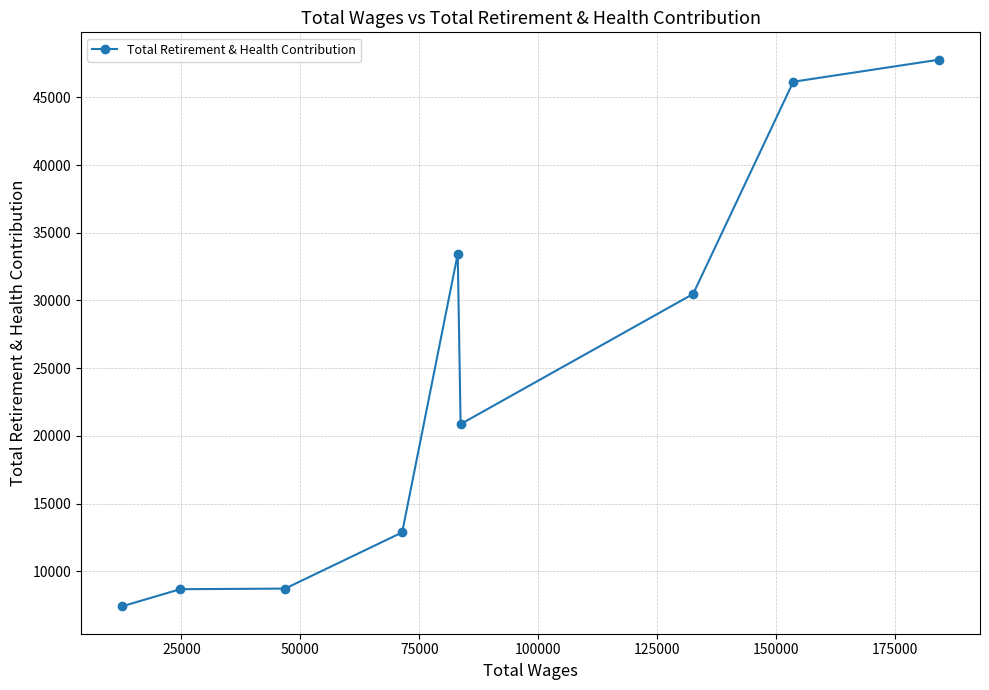

What is the smallest value displayed?

7413